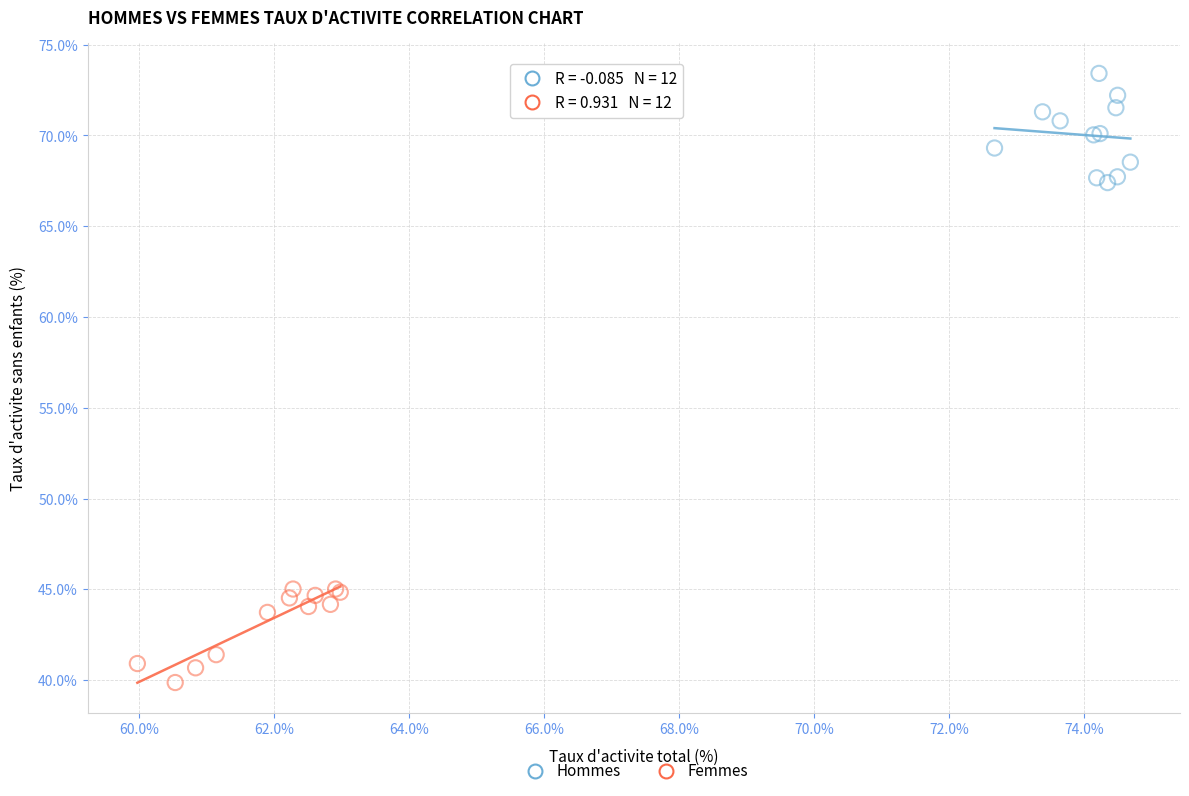

What are all the series names shown in the legend?

Hommes, Femmes